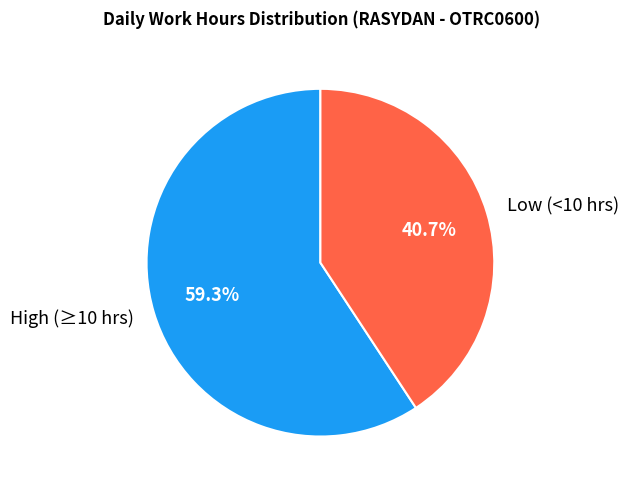

Is there any slice that represents more than half of the pie?

Yes